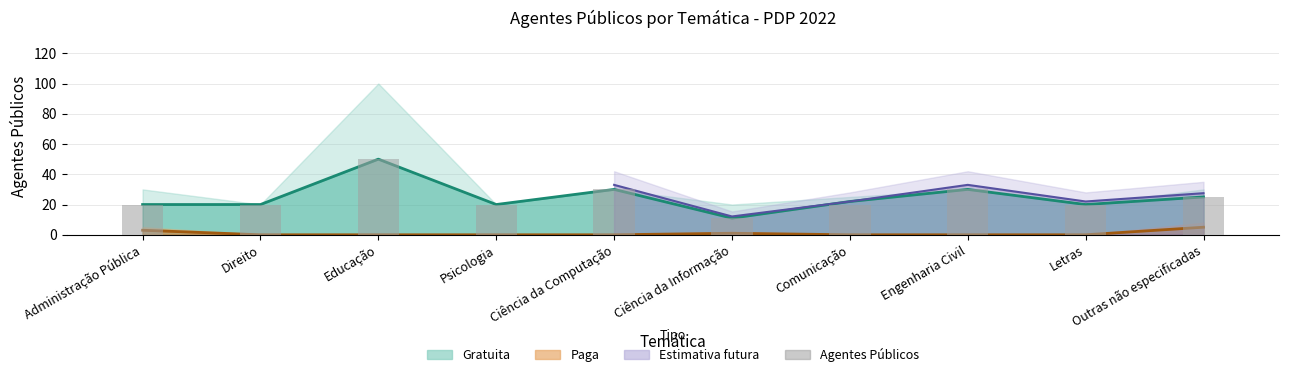

Rank the categories by value from lowest to highest.

Ciência da Informação, Administração Pública, Direito, Psicologia, Comunicação, Letras, Outras não especificadas, Ciência da Computação, Engenharia Civil, Educação